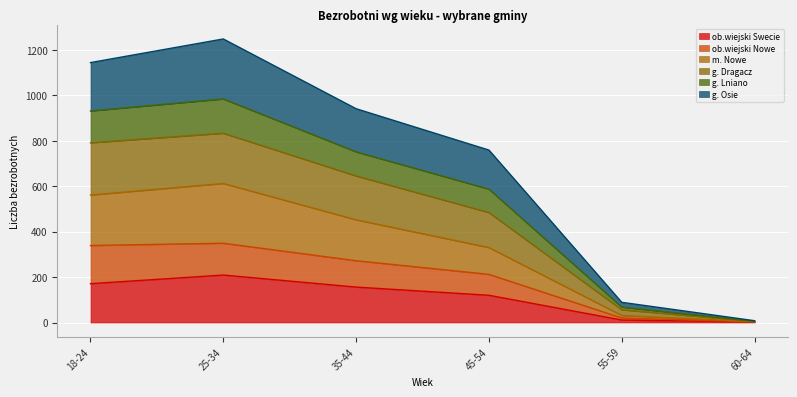

True or false: m. Nowe has more than 1 interior local peaks.

False